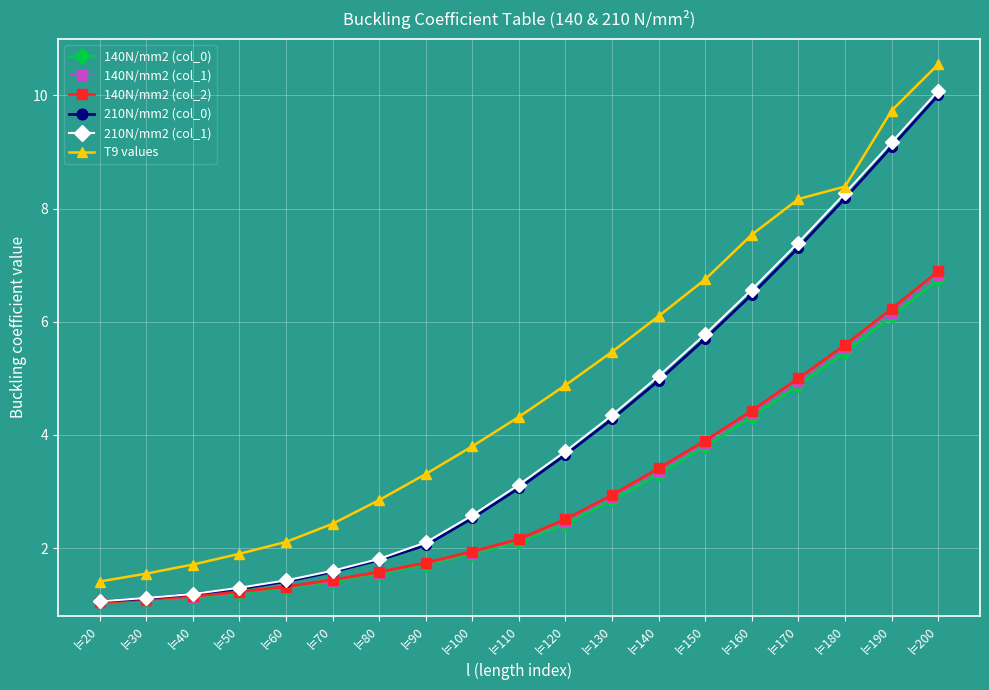

Which series has the largest total across all categories?

T9 values